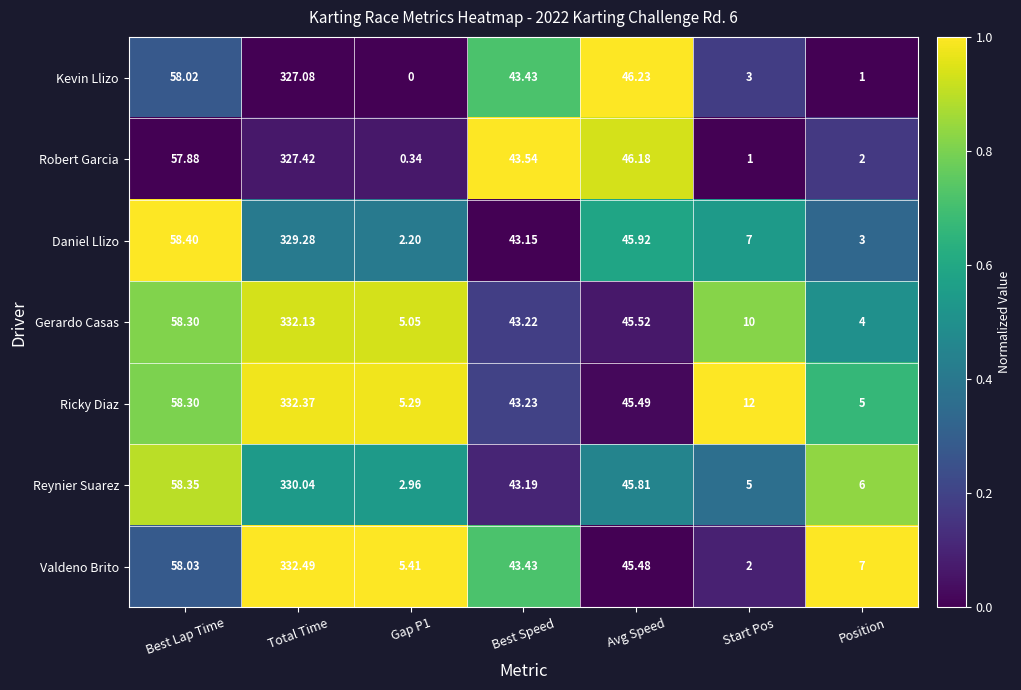

At which label does Kevin Llizo first exceed 43?

Best Lap Time